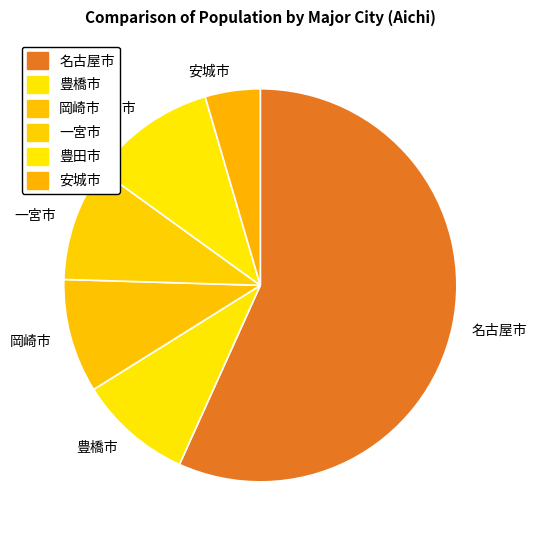

Which category has the smallest portion of the pie?

安城市